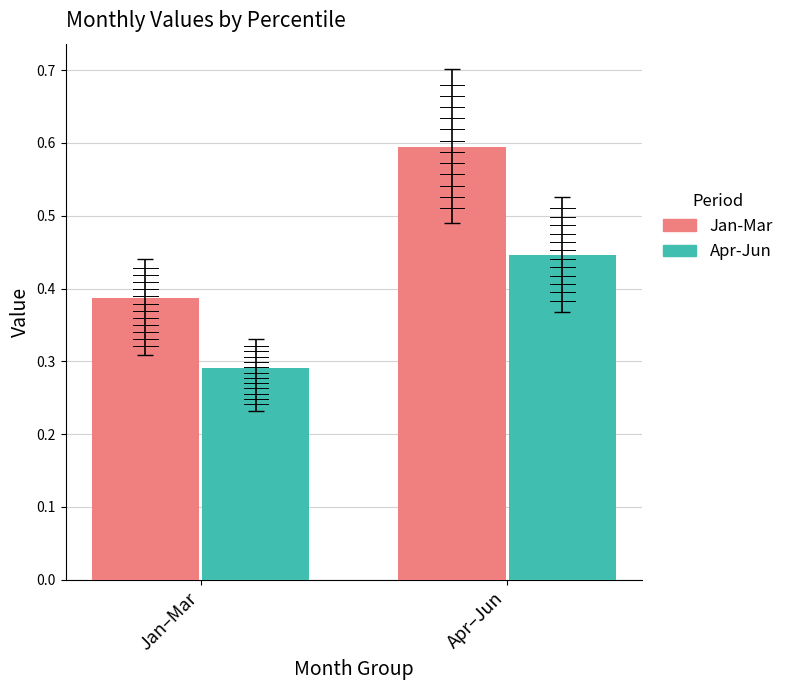

Rank the series by their average value, from highest to lowest.

Jan-Mar, Apr-Jun